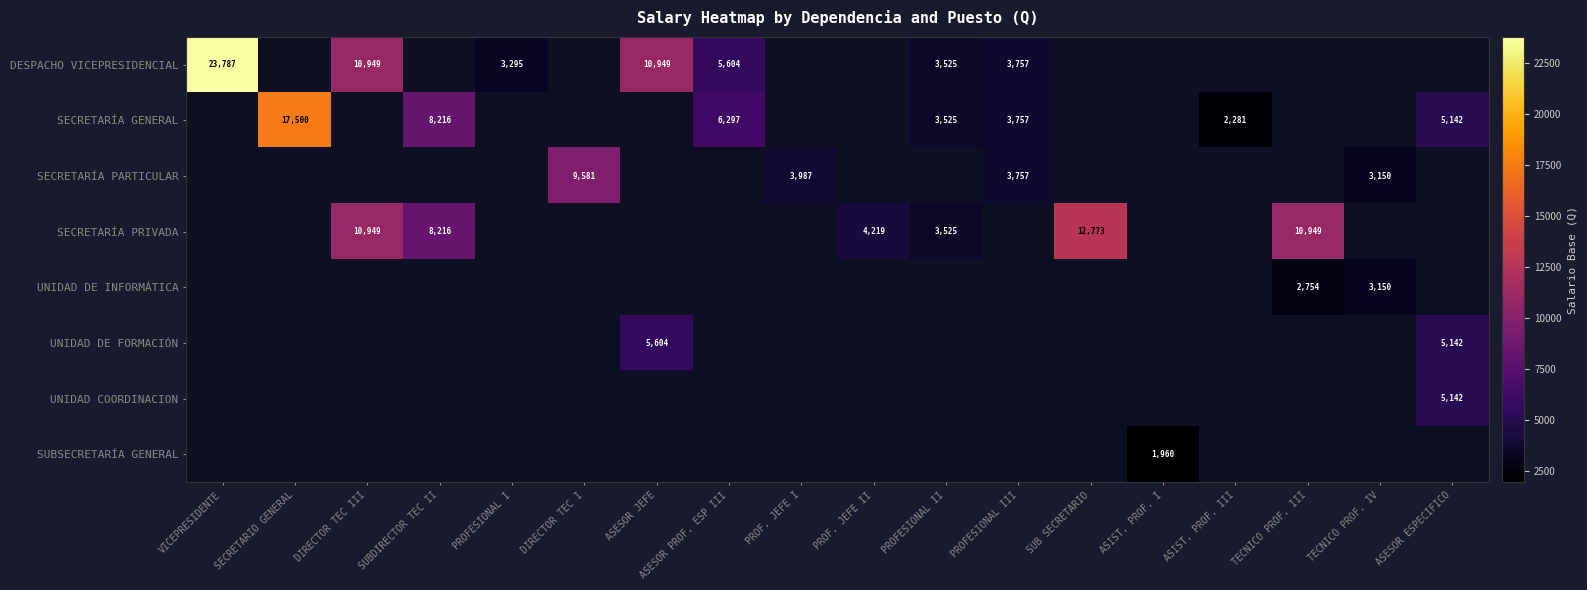

What is the sum of the SECRETARÍA GENERAL values at ASIST. PROF. III and ASESOR PROF. ESP III?

8578